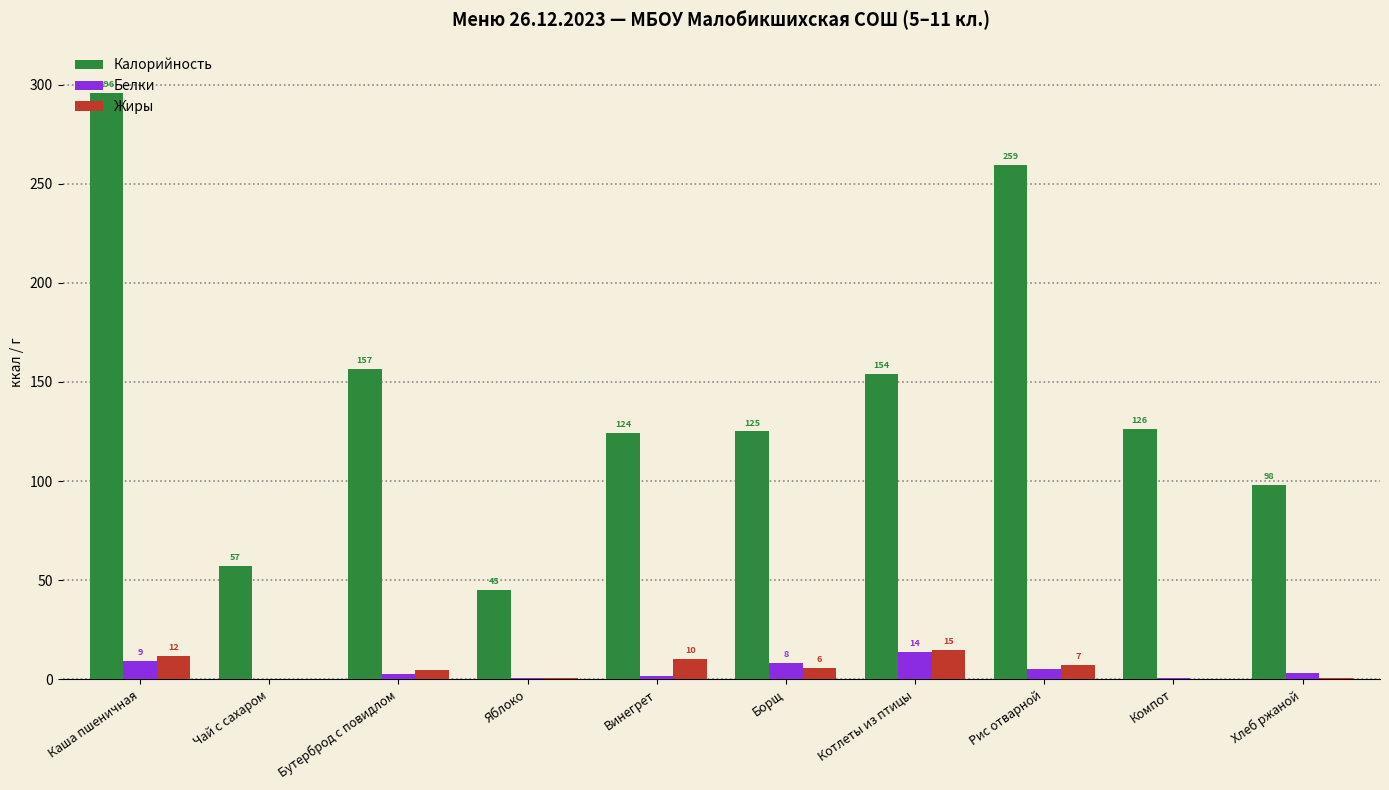

Where does the Калорийность series first go above 126?

Каша пшеничная